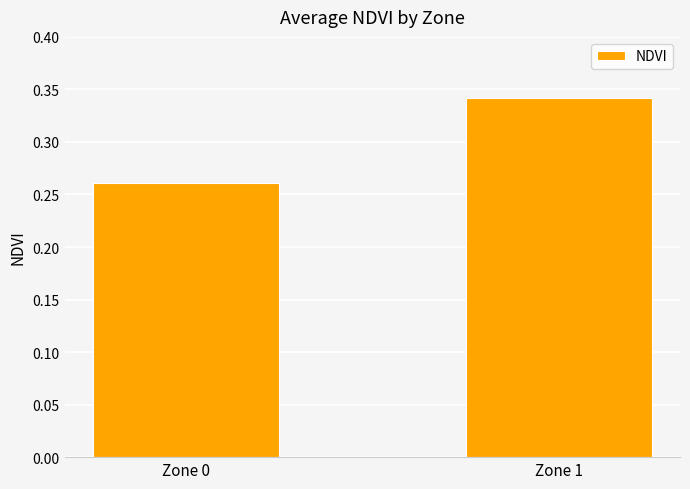

What is the difference between the maximum and minimum values?

0.1